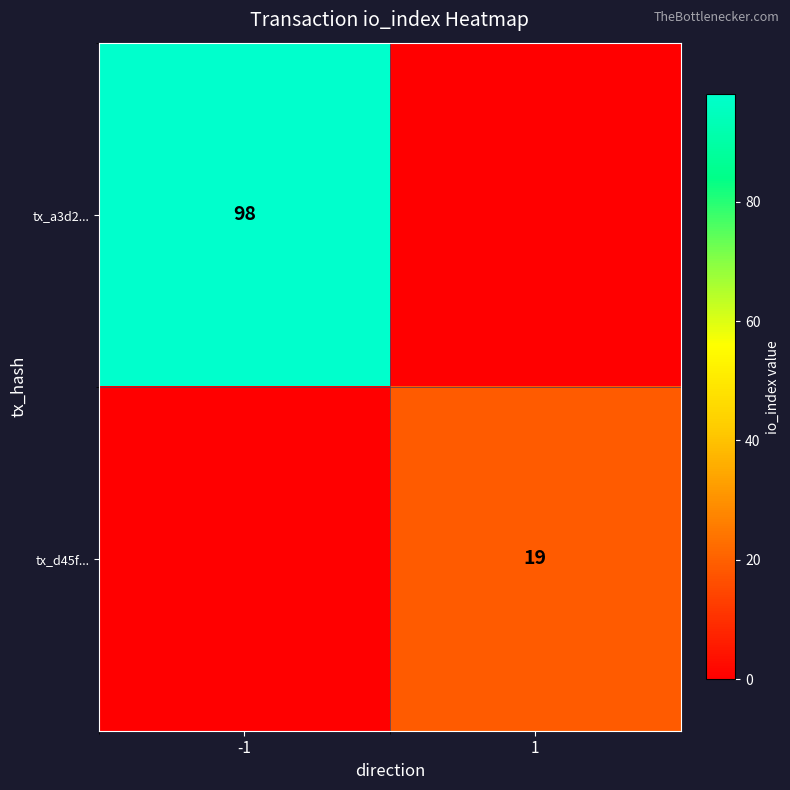

The tx_d45f... series shows 26 at 1. True or false?

False